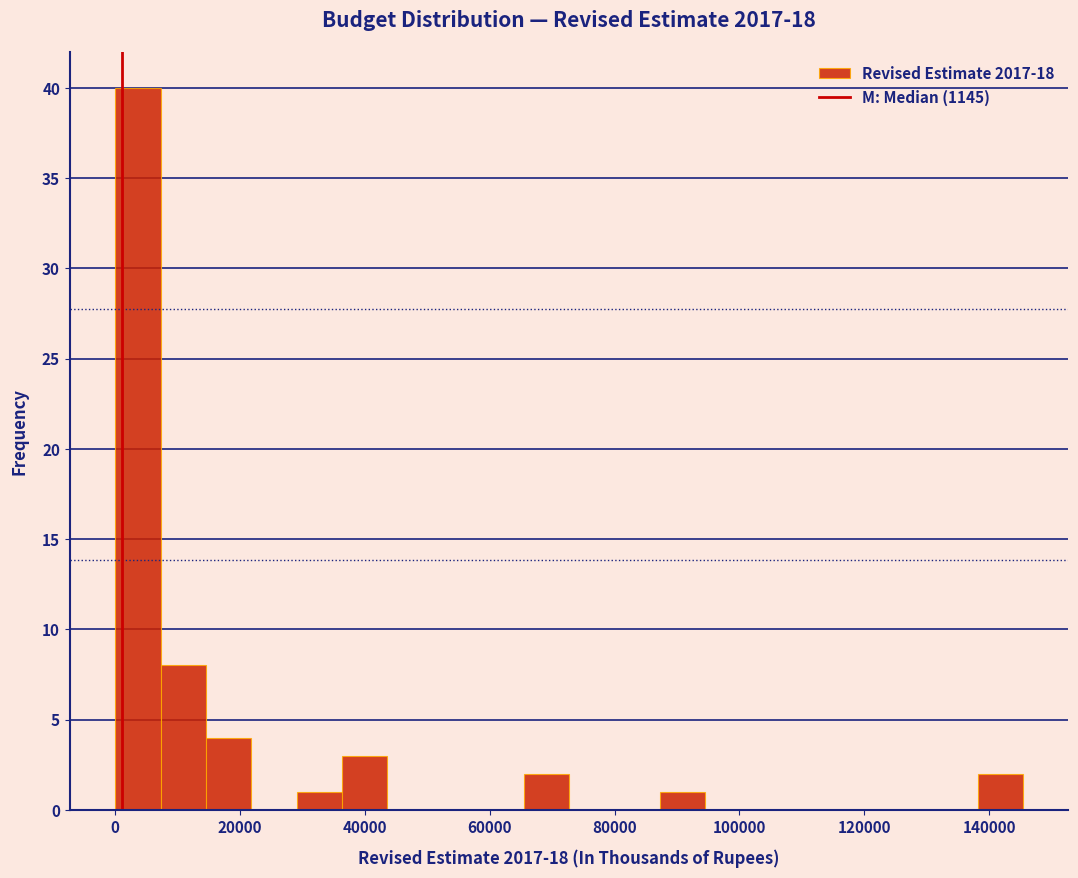

Around what value on the x-axis is the tallest bar? Give the approximate position of its centre, as read against the axis.

4000